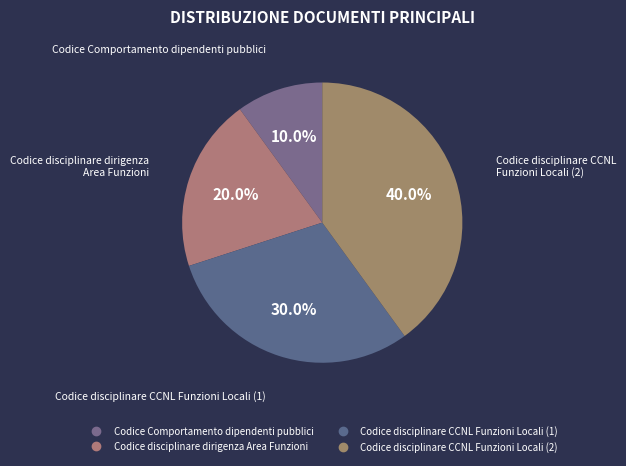

True or false: Codice disciplinare CCNL Funzioni Locali (2) accounts for 29% of the total.

False